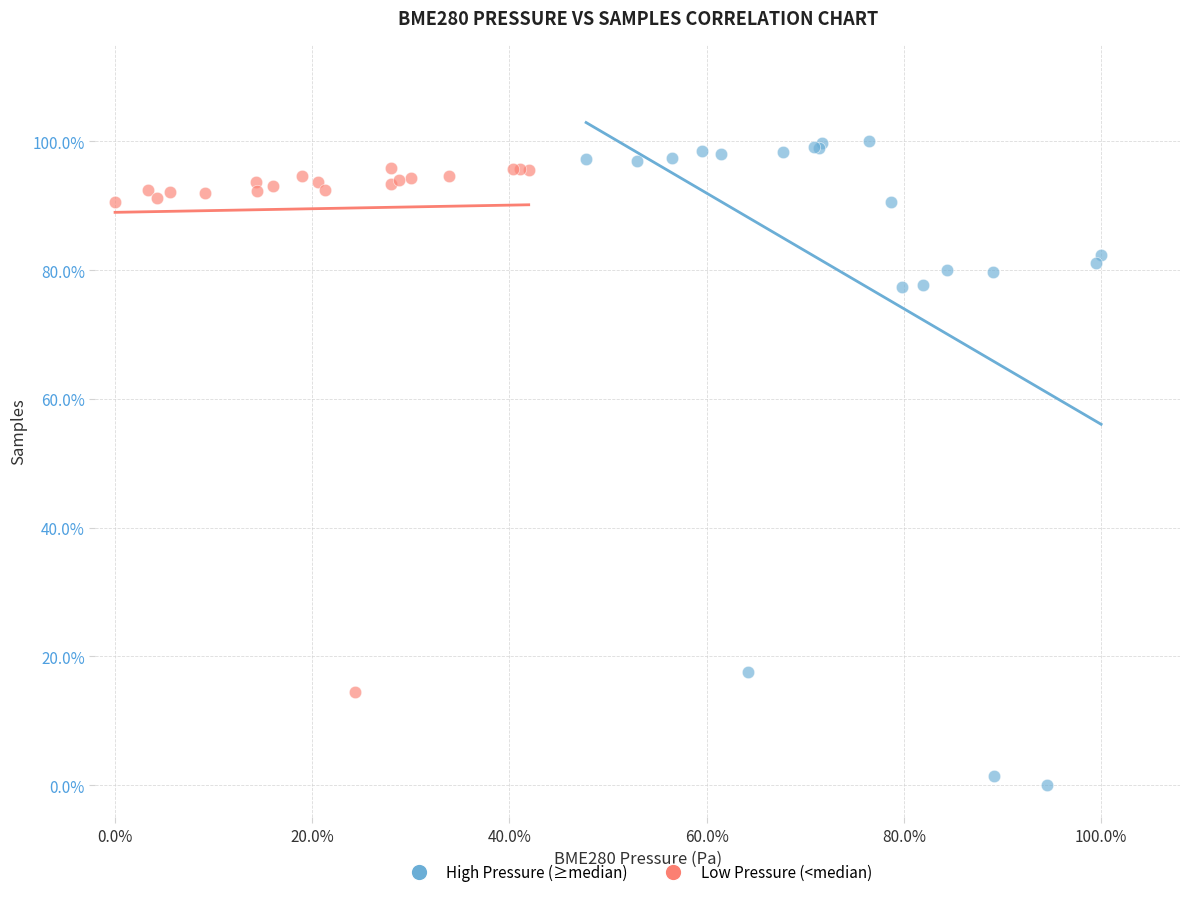

What are all the series names shown in the legend?

High Pressure (≥median), Low Pressure (<median)